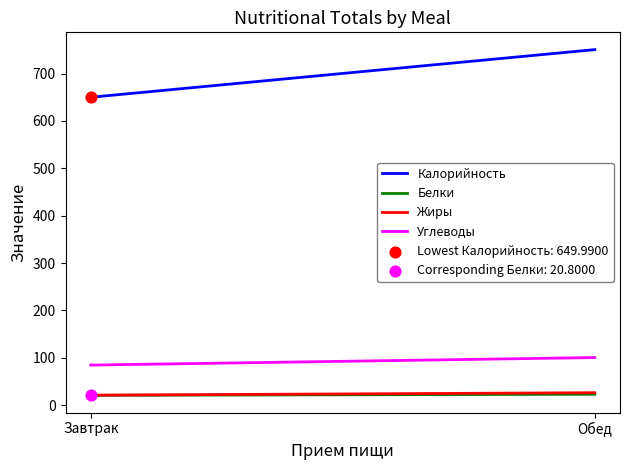

Across all data points, what is the average Y value?

335.4